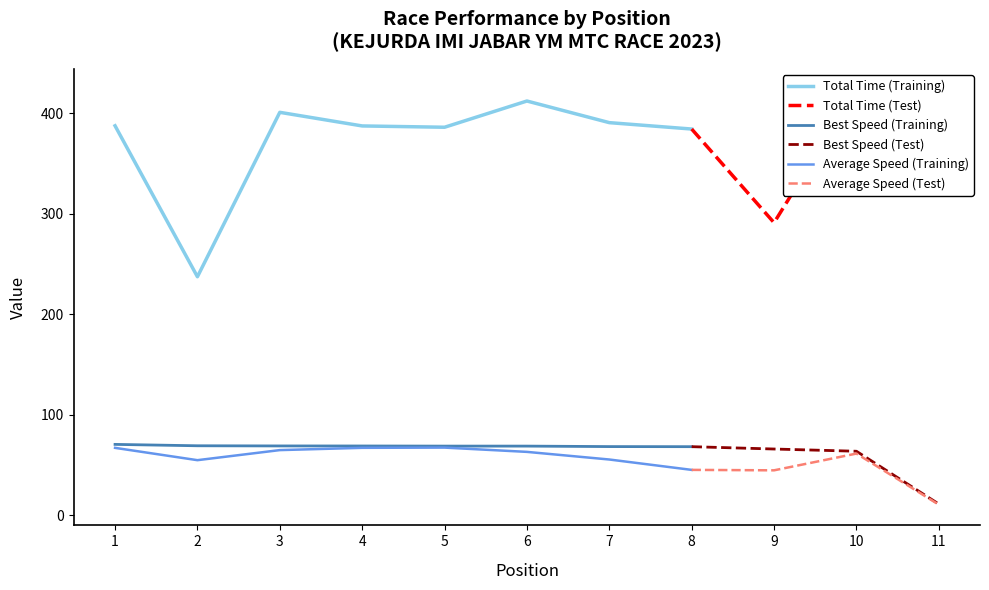

What is the approximate value of Average Speed (Training) at 8?

45.0